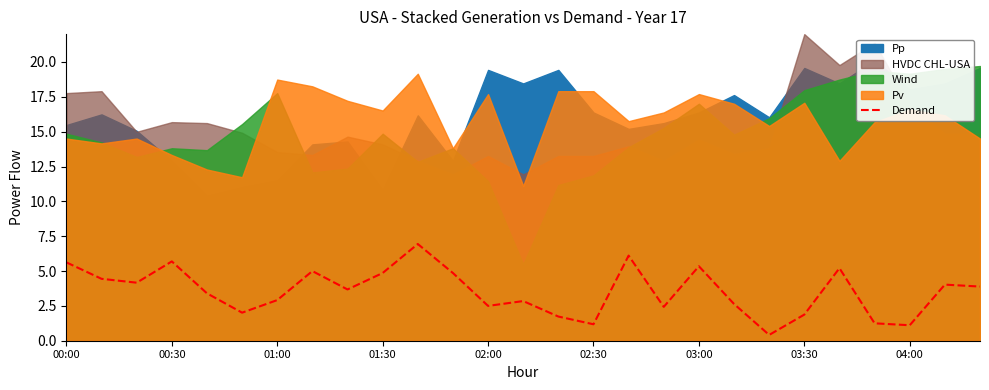

Is it true that Demand equals 1.1 at 04:00?

True